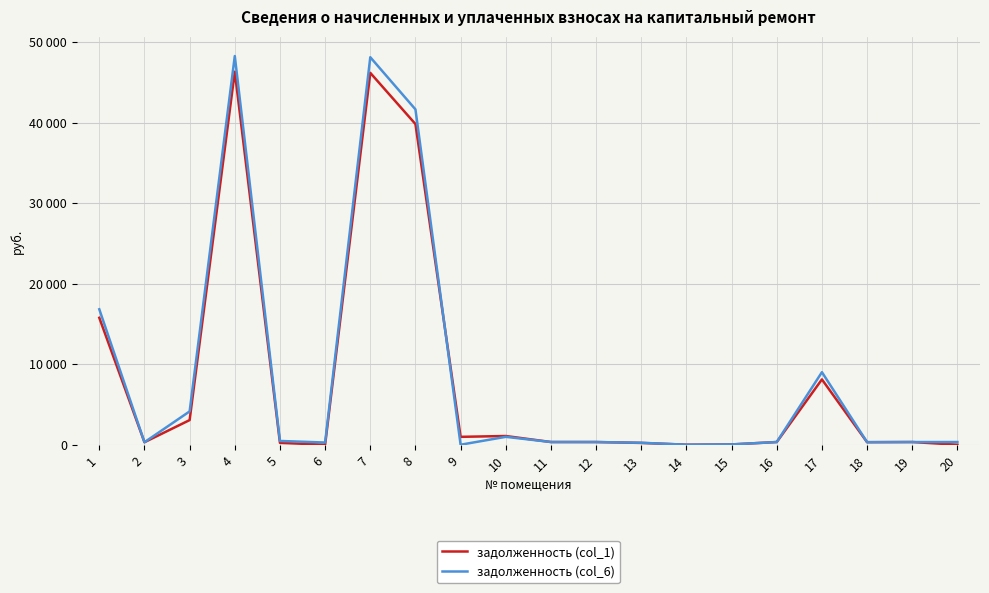

List the series in order of their overall mean, highest first.

задолженность (col_6), задолженность (col_1)